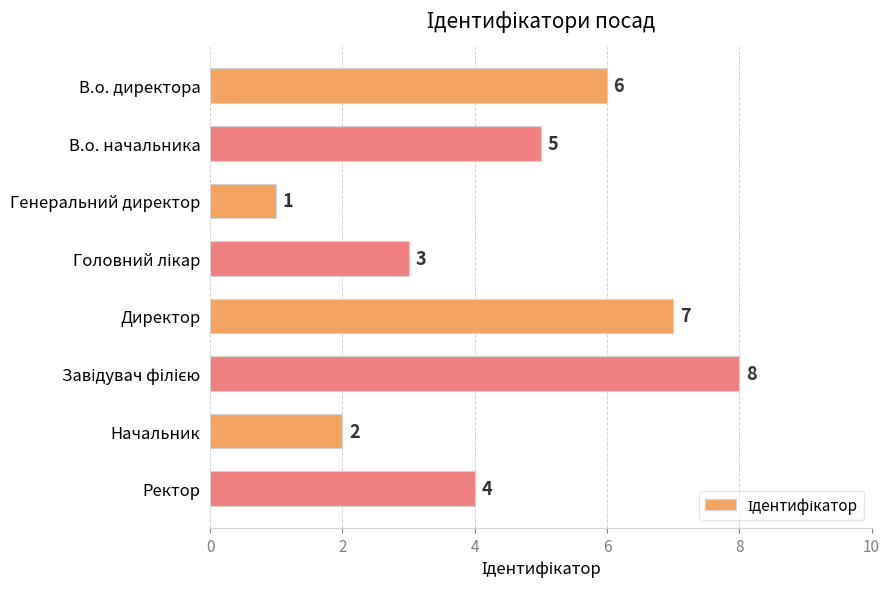

Count the values in the range 3 to 7.

5